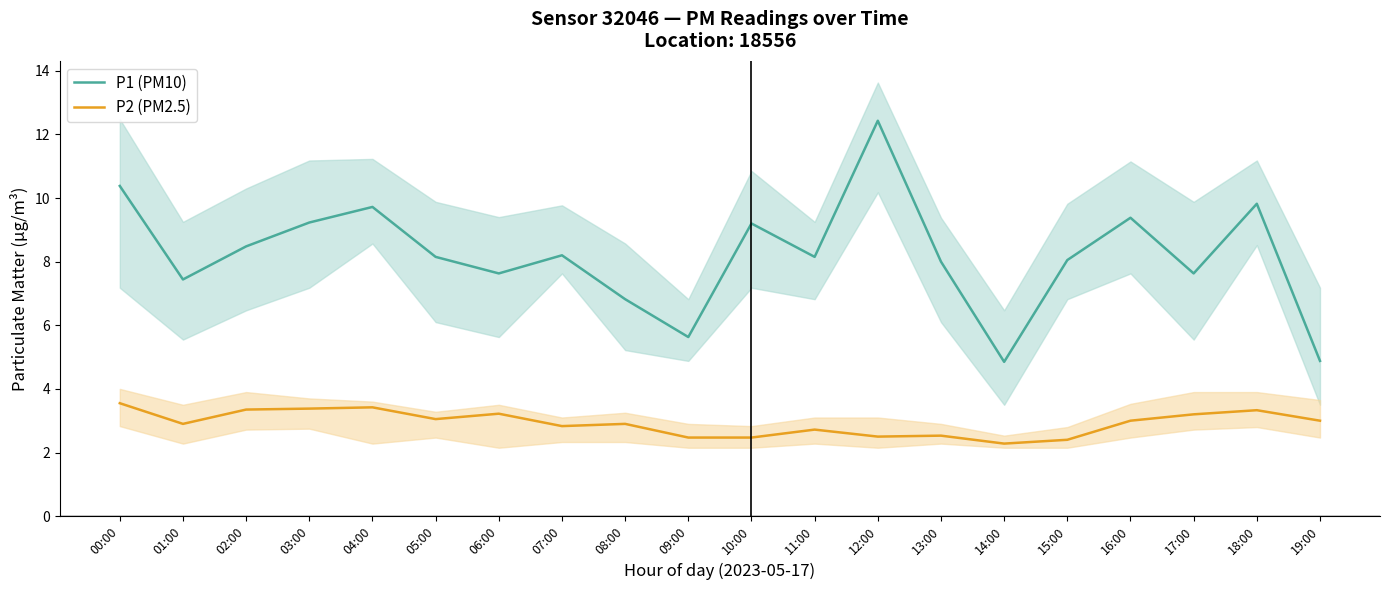

Is this an area chart (filled region under the line)?

No